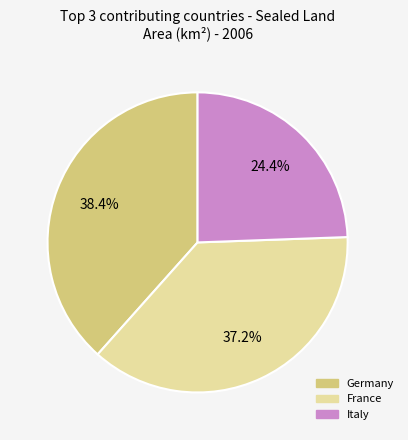

To the nearest percent, what is the average slice percentage?

33%